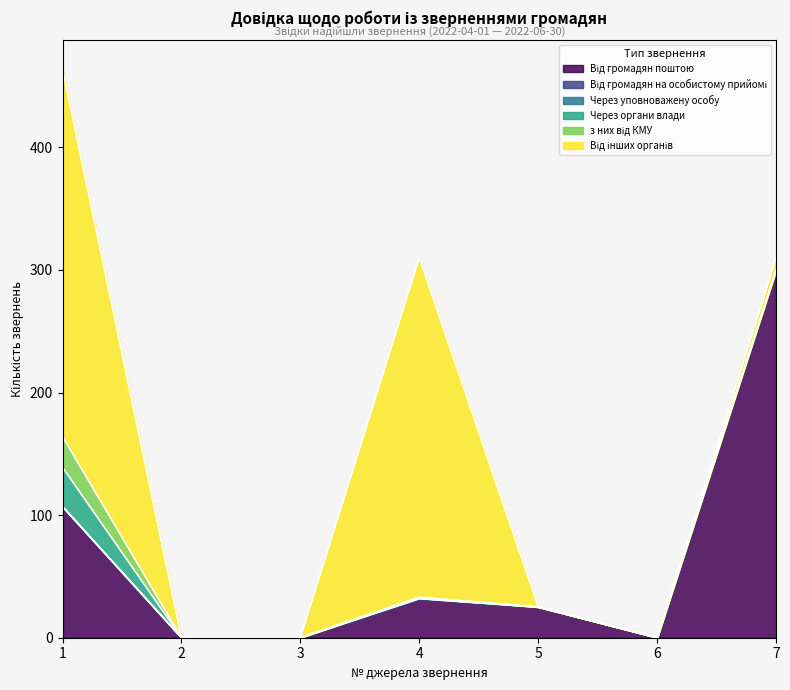

True or false: Від інших органів and Через органи влади cross at least once.

False